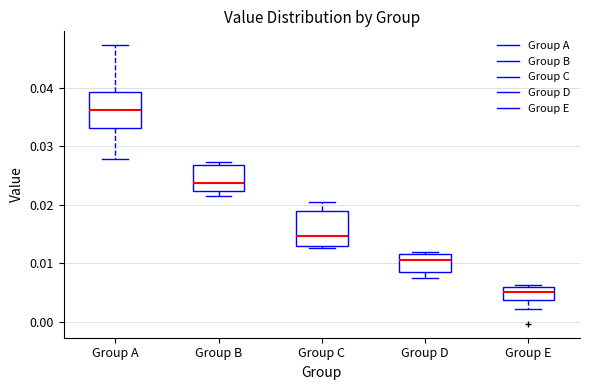

Reading left to right, transcribe this box plot: for each box, give where its median line is, the range the box spans, and where its two whiskers end, as read against the y-axis. The values are not printed on the chart, so give them approximately, as read against the axis.

Group A: median 0.036, box 0.033 to 0.039, whiskers 0.028 to 0.047
Group B: median 0.024, box 0.022 to 0.027, whiskers 0.021 to 0.027 (just above the box's upper edge)
Group C: median 0.015, box 0.013 to 0.019, whiskers 0.013 to 0.020
Group D: median 0.010, box 0.008 to 0.012, whiskers 0.007 to 0.012
Group E: median 0.005, box 0.004 to 0.006, whiskers 0.002 to 0.006 (just above the box's upper edge)